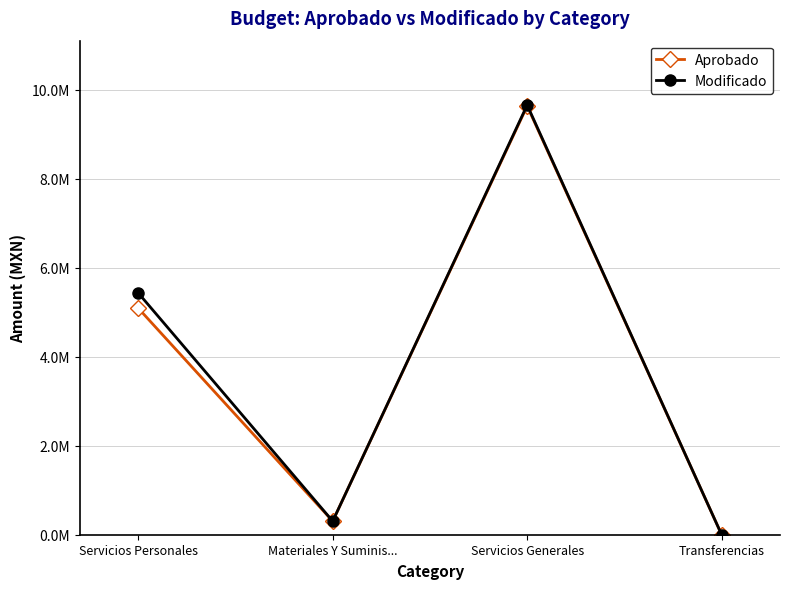

What are all the series names shown in the legend?

Aprobado, Modificado